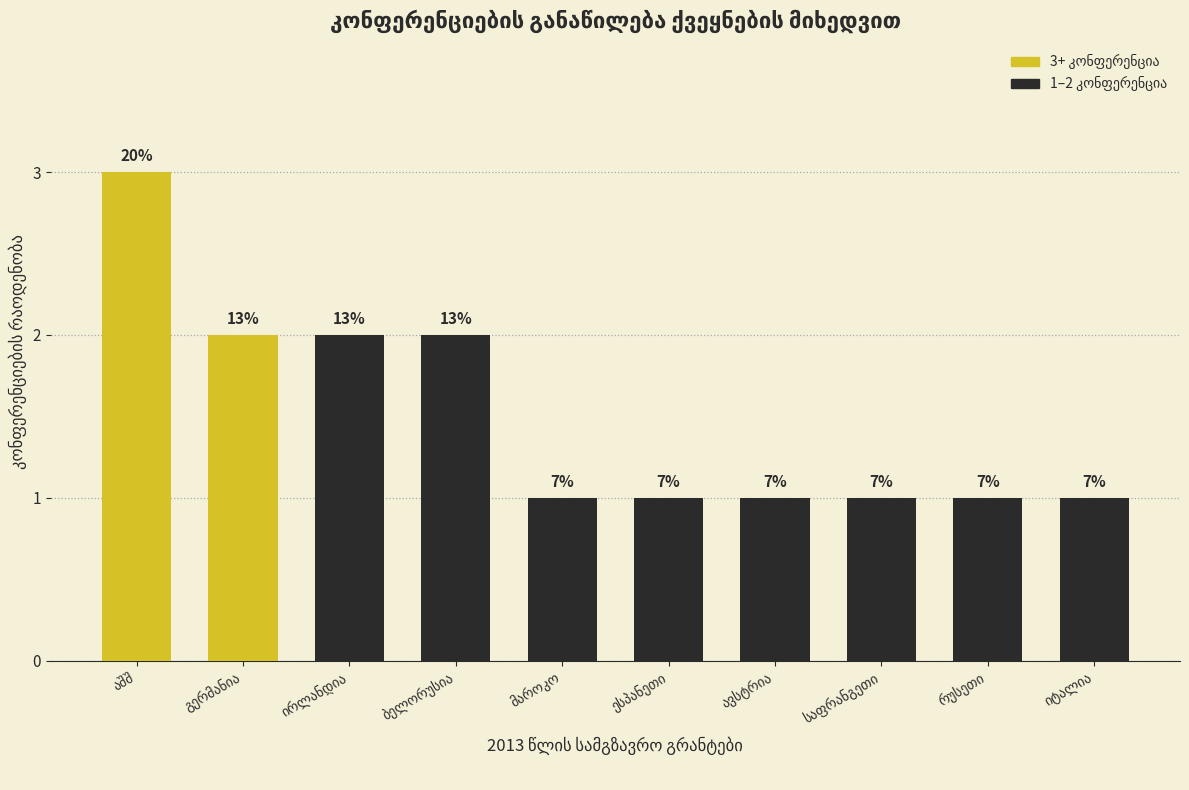

What is the label of the 7th bar from the left?

ავსტრია